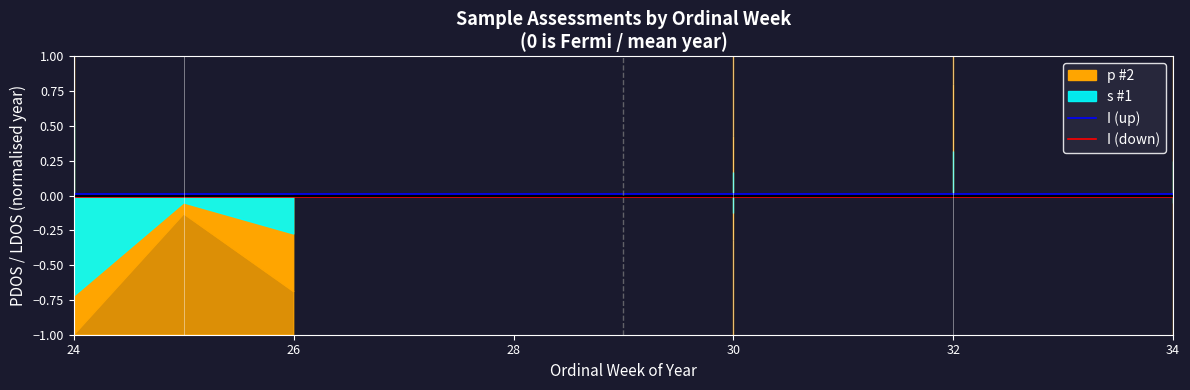

Count the number of categories in the chart.

10